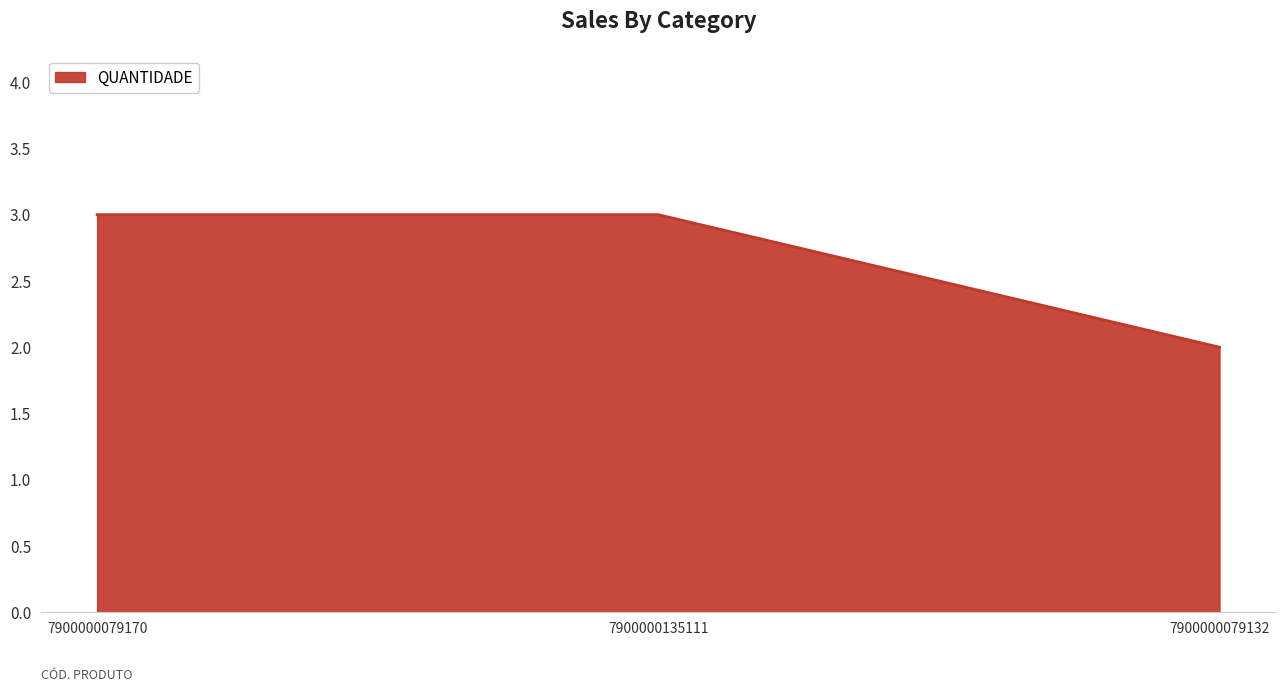

True or false: the data shows 1 at 7900000079132.

False